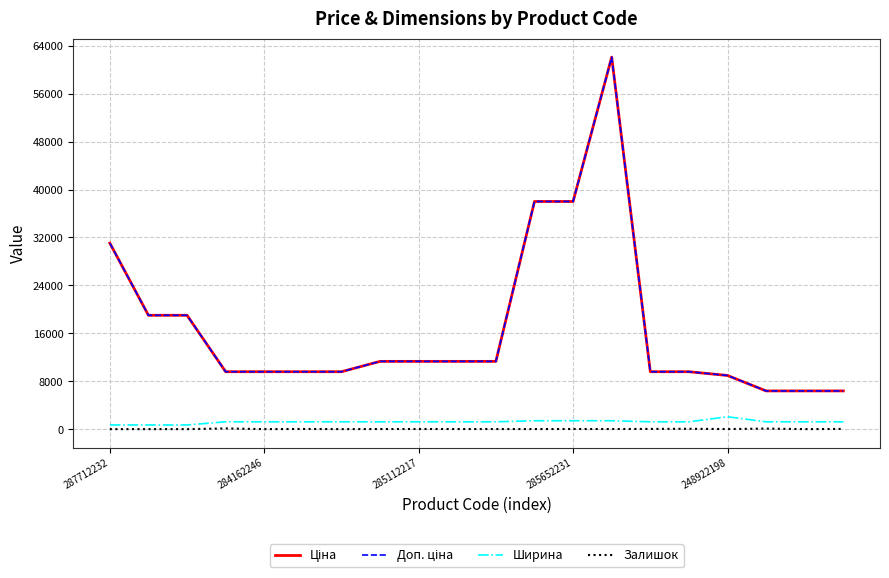

Reading left to right, transcribe all the data shown in this chart.

Ціна: 31058.4	19005.7	19005.7	9585.4	9585.4	9585.4	9585.4	11312.5	11312.5	11312.5	11312.5	38011.3	38011.3	62116.9	9585.4	9585.4	8955.1	6378.9	6378.9	6378.9
Доп. ціна: 31058.4	19005.7	19005.7	9585.4	9585.4	9585.4	9585.4	11312.5	11312.5	11312.5	11312.5	38011.3	38011.3	62116.9	9585.4	9585.4	8955.1	6378.9	6378.9	6378.9
Ширина: 697.0	697.0	697.0	1220.0	1220.0	1220.0	1220.0	1220.0	1220.0	1220.0	1220.0	1400.0	1400.0	1400.0	1220.0	1220.0	2070.0	1220.0	1220.0	1220.0
Залишок: 0.0	0.0	0.0	114.0	0.0	27.0	1.0	17.0	17.0	16.0	14.0	10.0	21.0	15.0	36.0	54.0	10.0	88.0	0.0	33.0